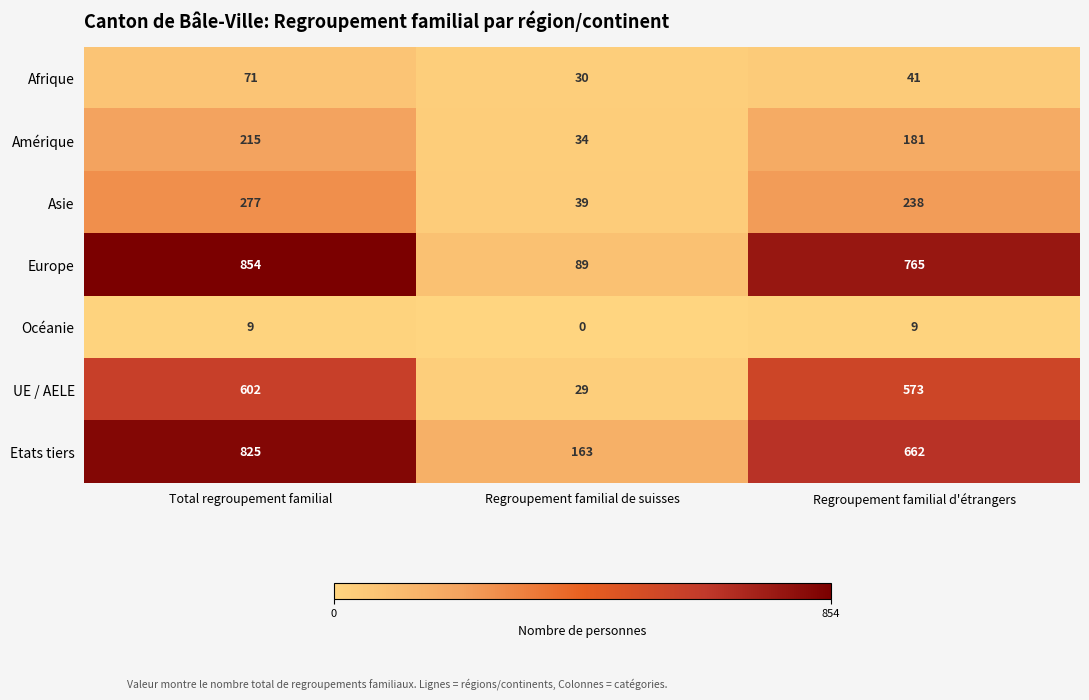

At how many categories does at least one series exceed 129?

3